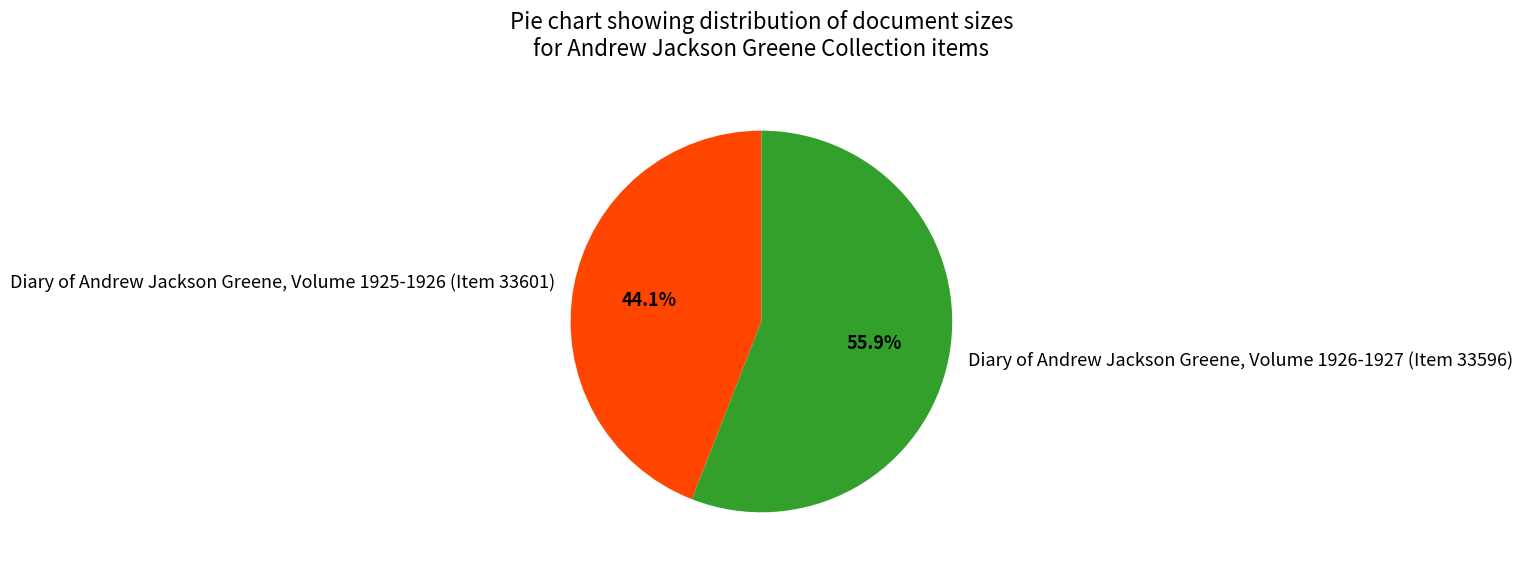

What is the smallest slice in the pie chart?

Diary of Andrew Jackson Greene, Volume 1925-1926 (Item 33601)